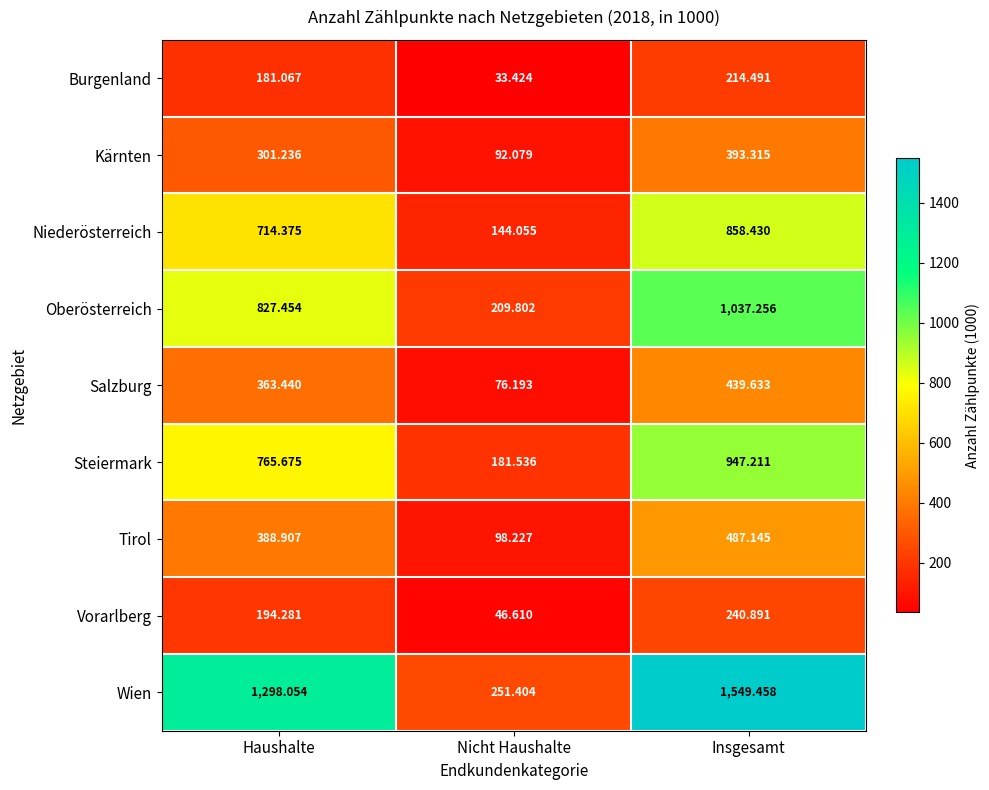

Rank the series by their maximum value, from highest to lowest.

Wien, Oberösterreich, Steiermark, Niederösterreich, Tirol, Salzburg, Kärnten, Vorarlberg, Burgenland